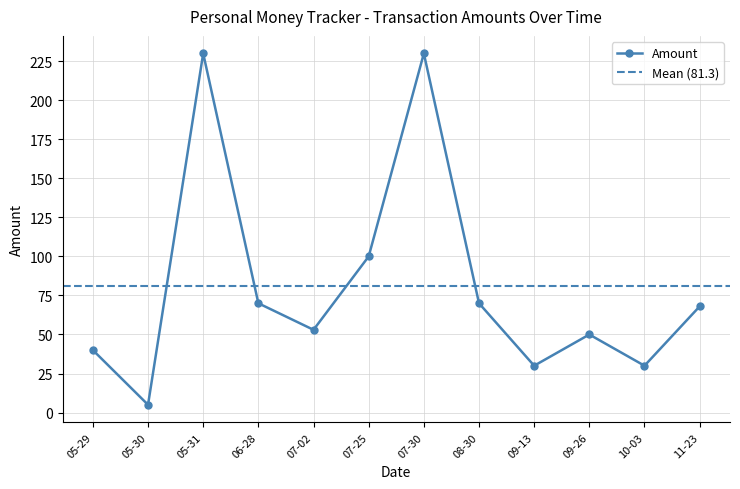

Reading right to left, transcribe all the data shown in this chart.

68	30	50	30	70	230	100	53	70	230	5	40